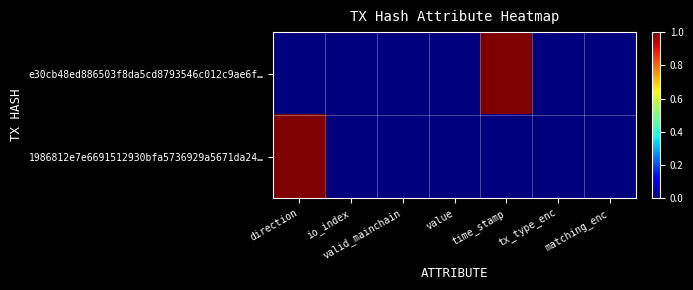

Reading left to right, what are all the values shown in this chart?

e30cb48ed886503f8da5cd8793546c012c9ae6f…: direction=0	io_index=0	valid_mainchain=0	value=0	time_stamp=1	tx_type_enc=0	matching_enc=0
1986812e7e6691512930bfa5736929a5671da24…: direction=1	io_index=0	valid_mainchain=0	value=0	time_stamp=0	tx_type_enc=0	matching_enc=0